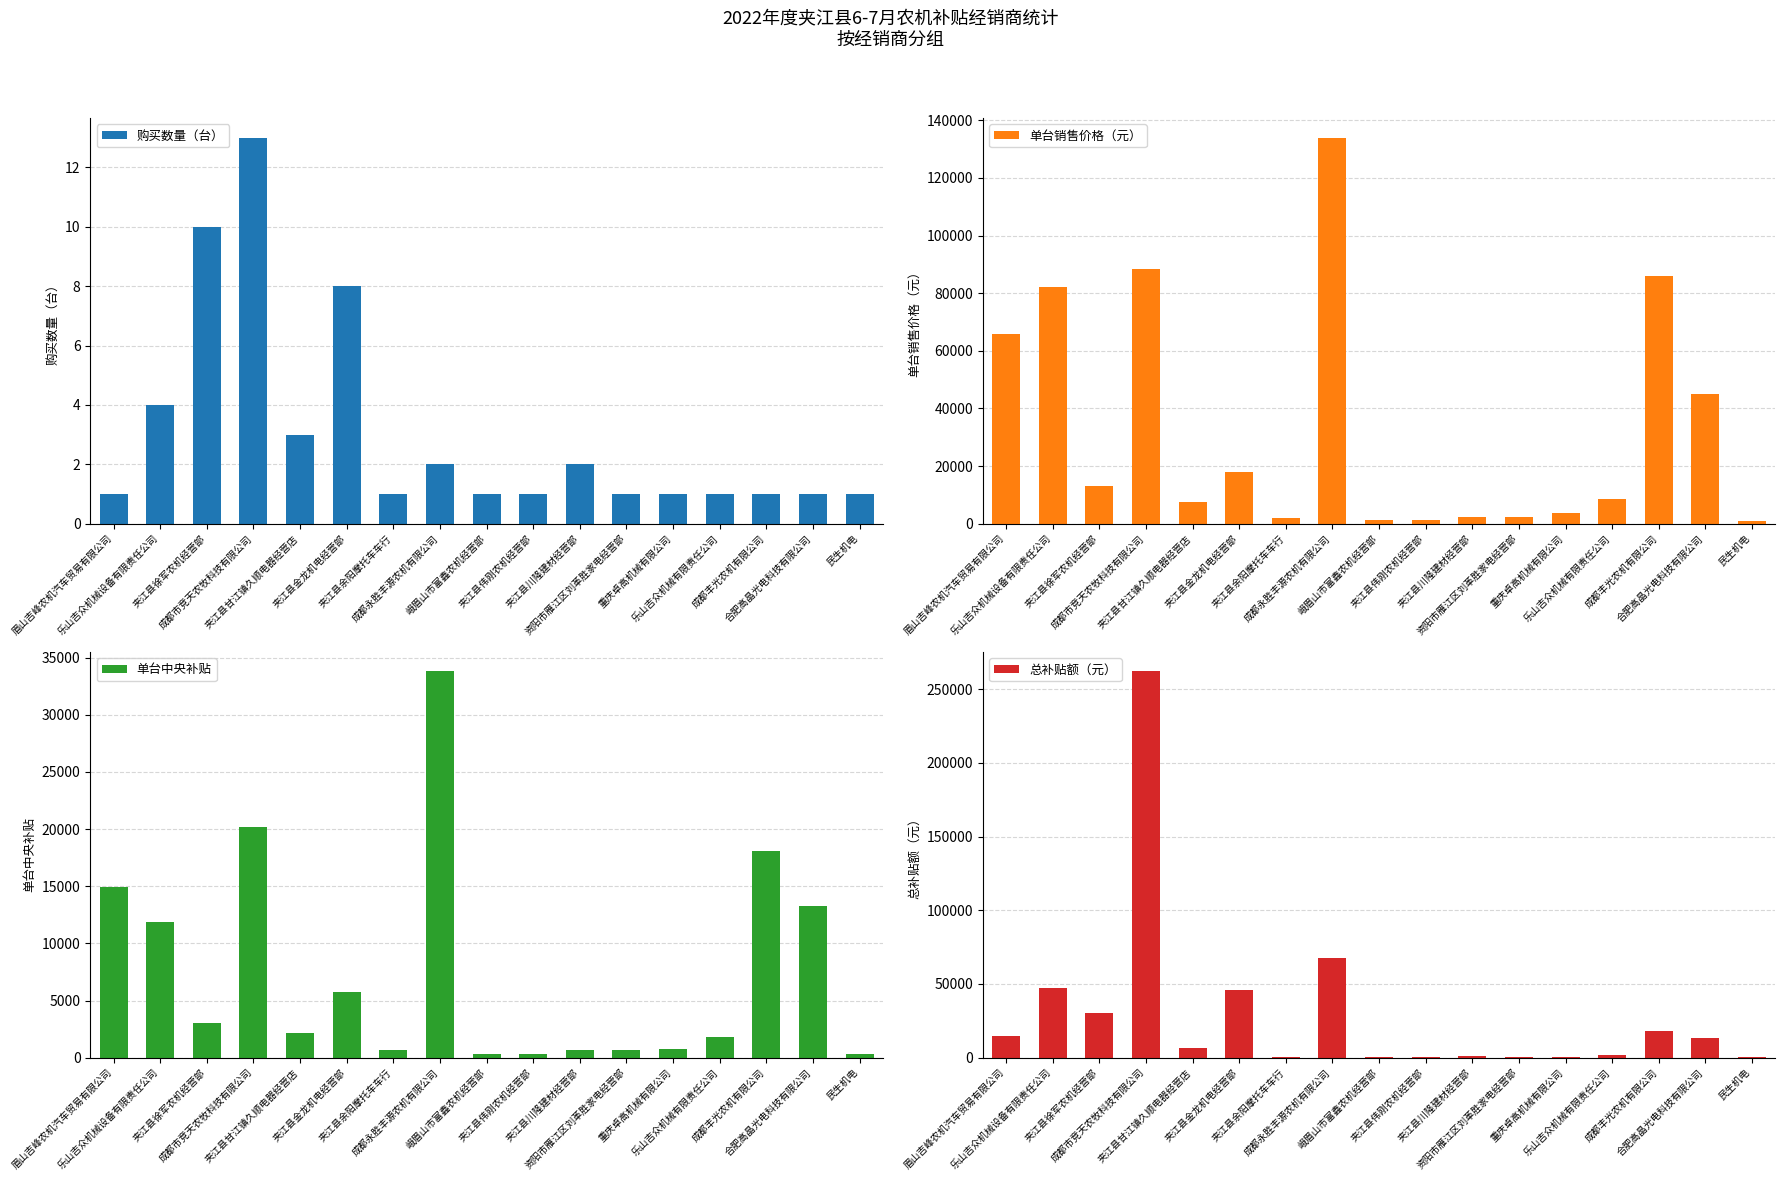

What is the greatest value displayed?

262080